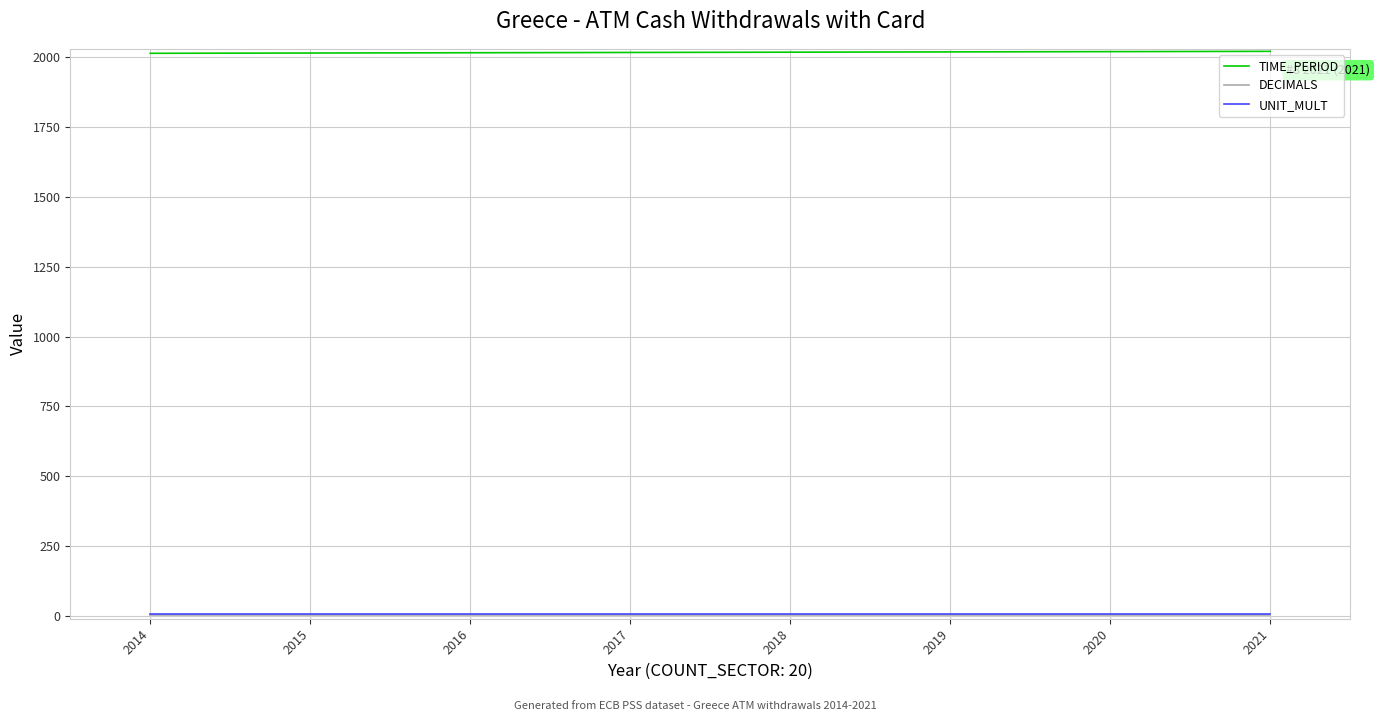

Which series has the largest total across all categories?

TIME_PERIOD